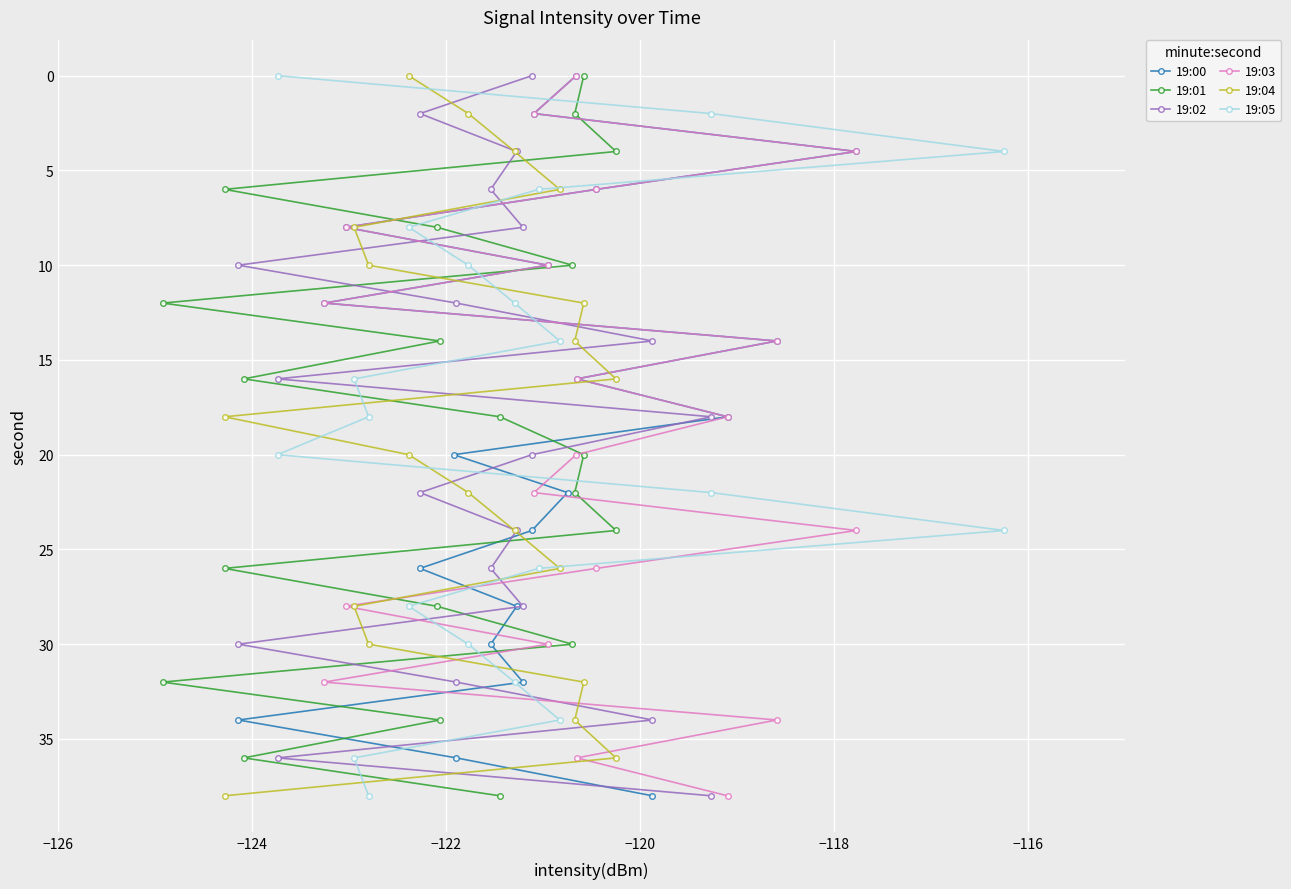

Between −122 and −116, which series saw the biggest shift?

19:00